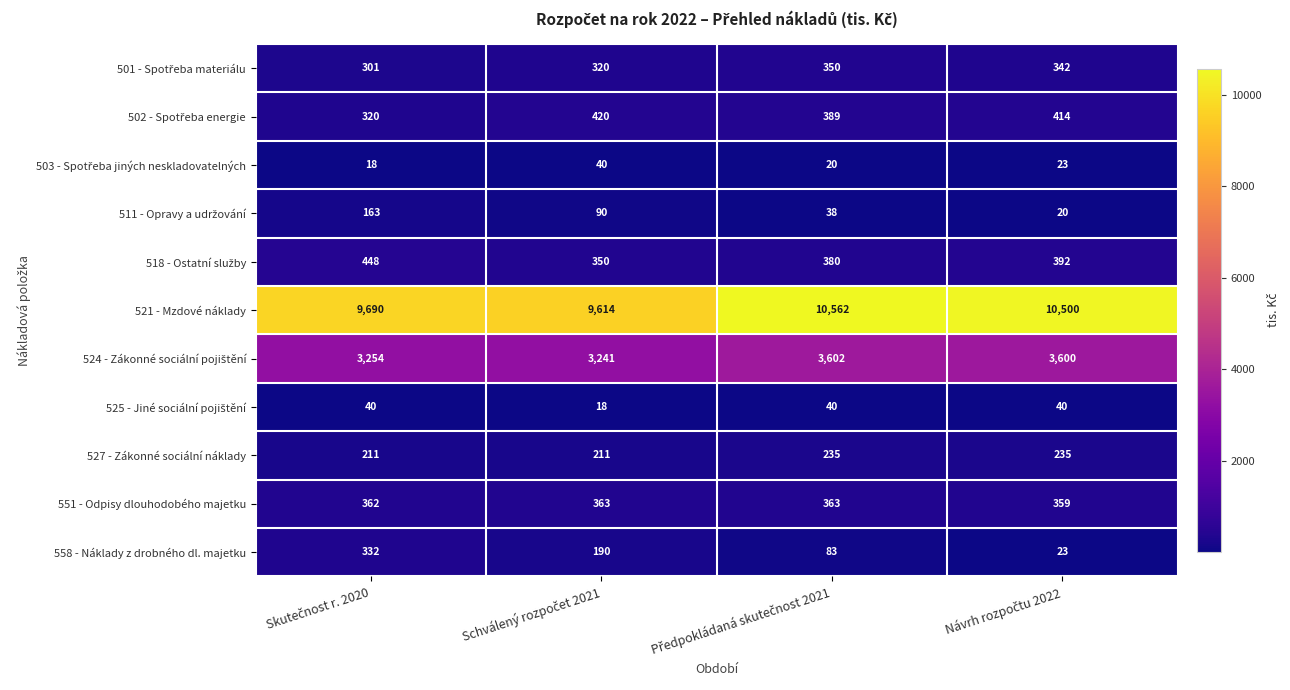

What is the minimum value shown in the chart?

18